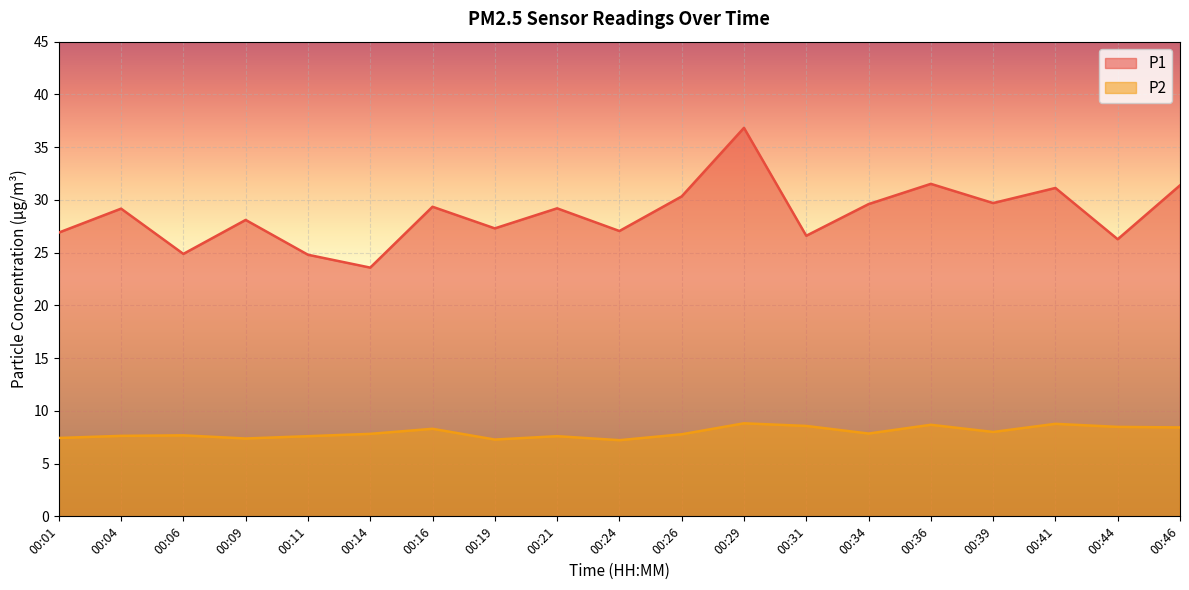

What is the minimum value shown in the chart?

7.2